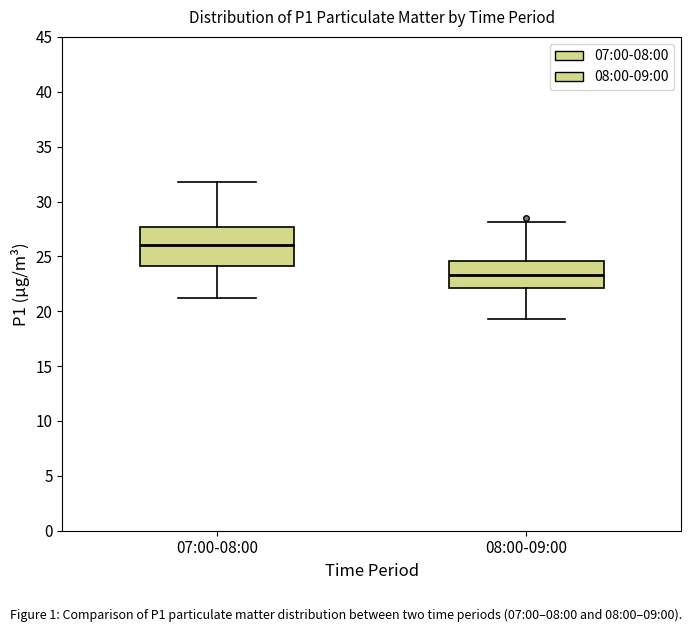

Where does the upper whisker of the box for 07:00-08:00 end on the y-axis? The values are not printed on the chart, so give them approximately, as read against the axis.

32.0